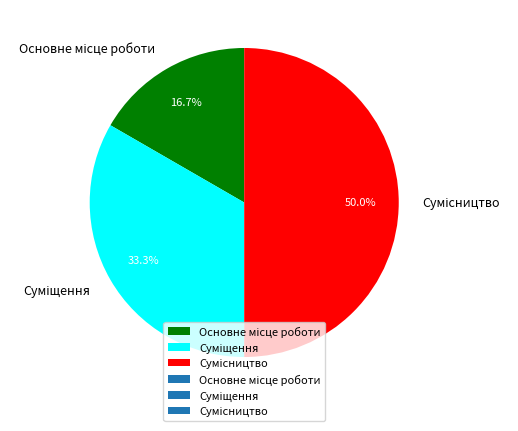

How many slices are in this pie chart?

3